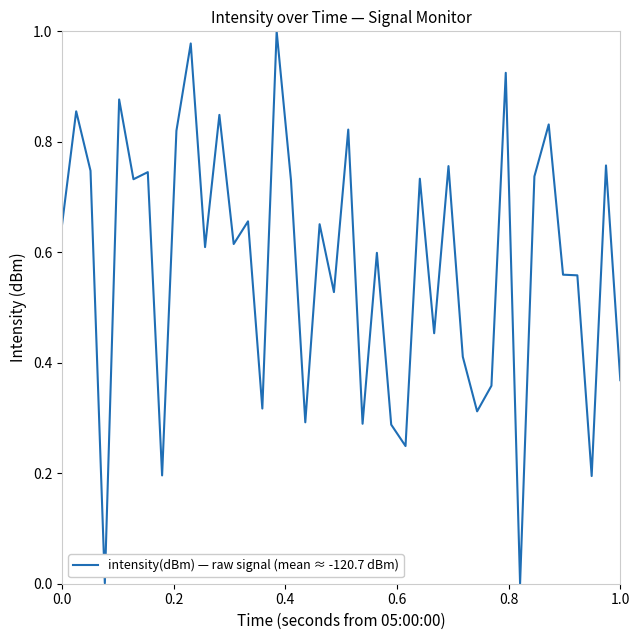

Is this an area chart (filled region under the line)?

No